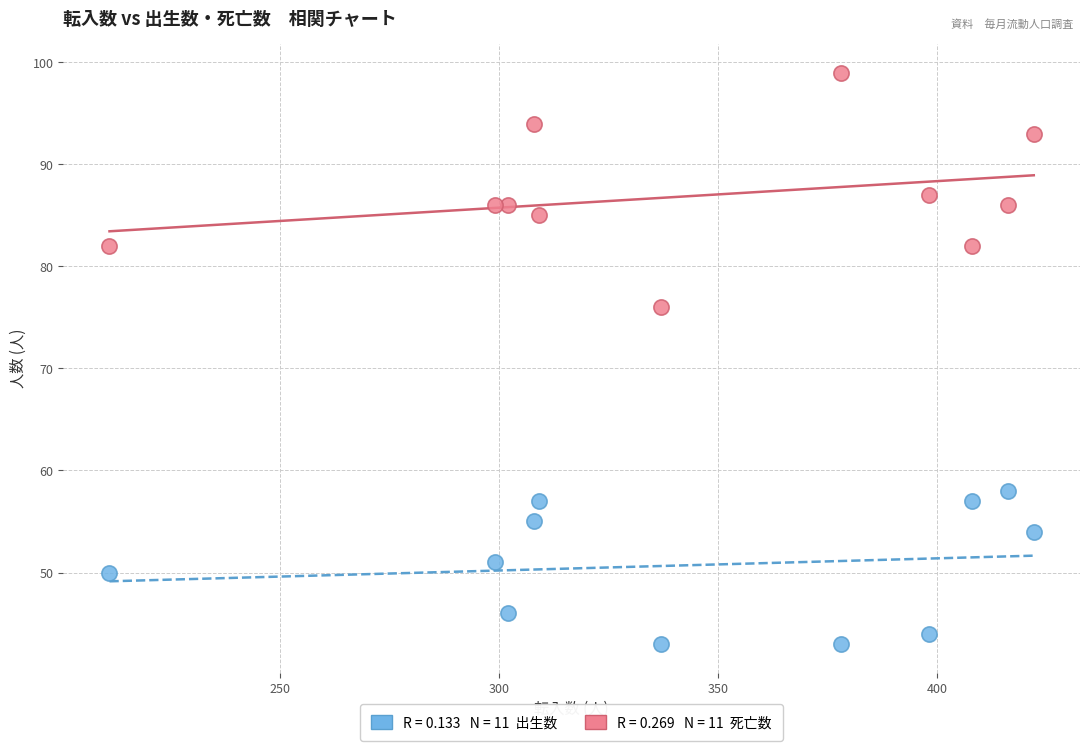

Across all data points, what is the range of Y values (max minus min)?

56